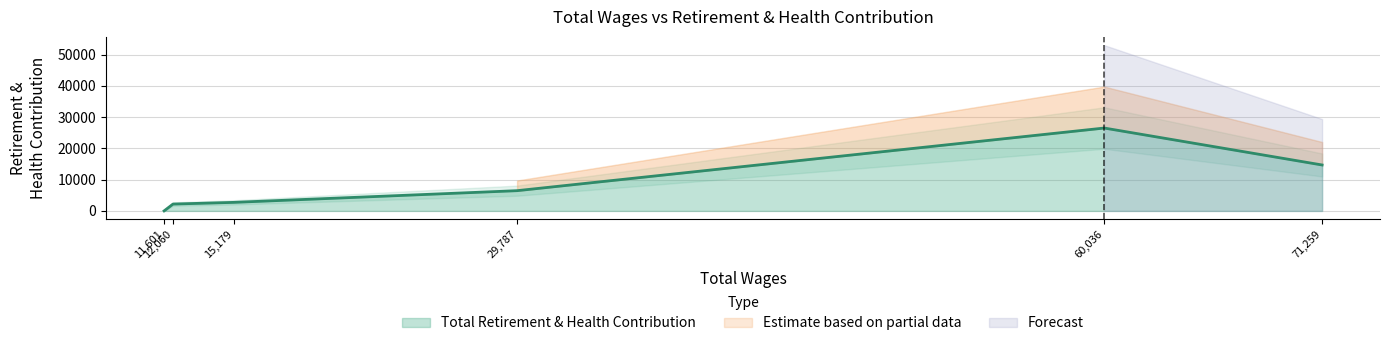

What is the sum of all values?

52610